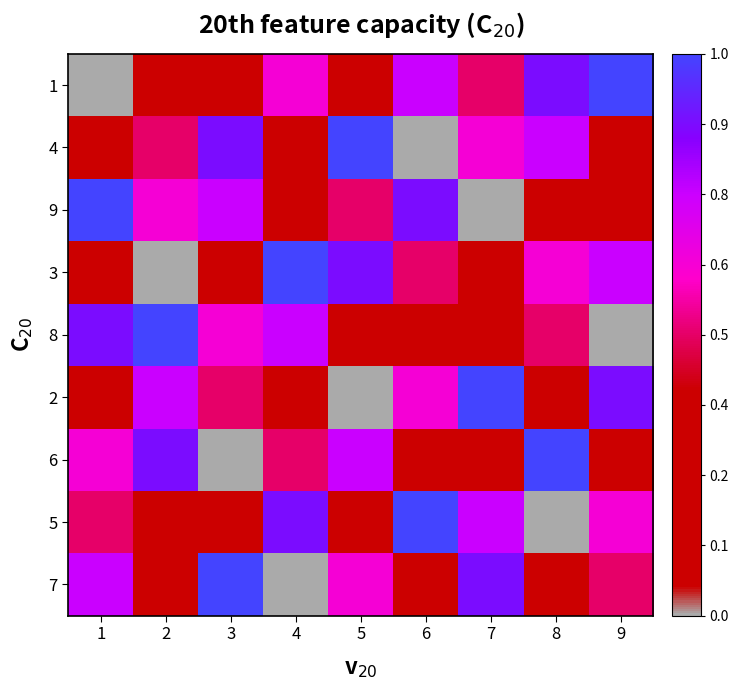

Which label corresponds to the largest value in the chart?

9